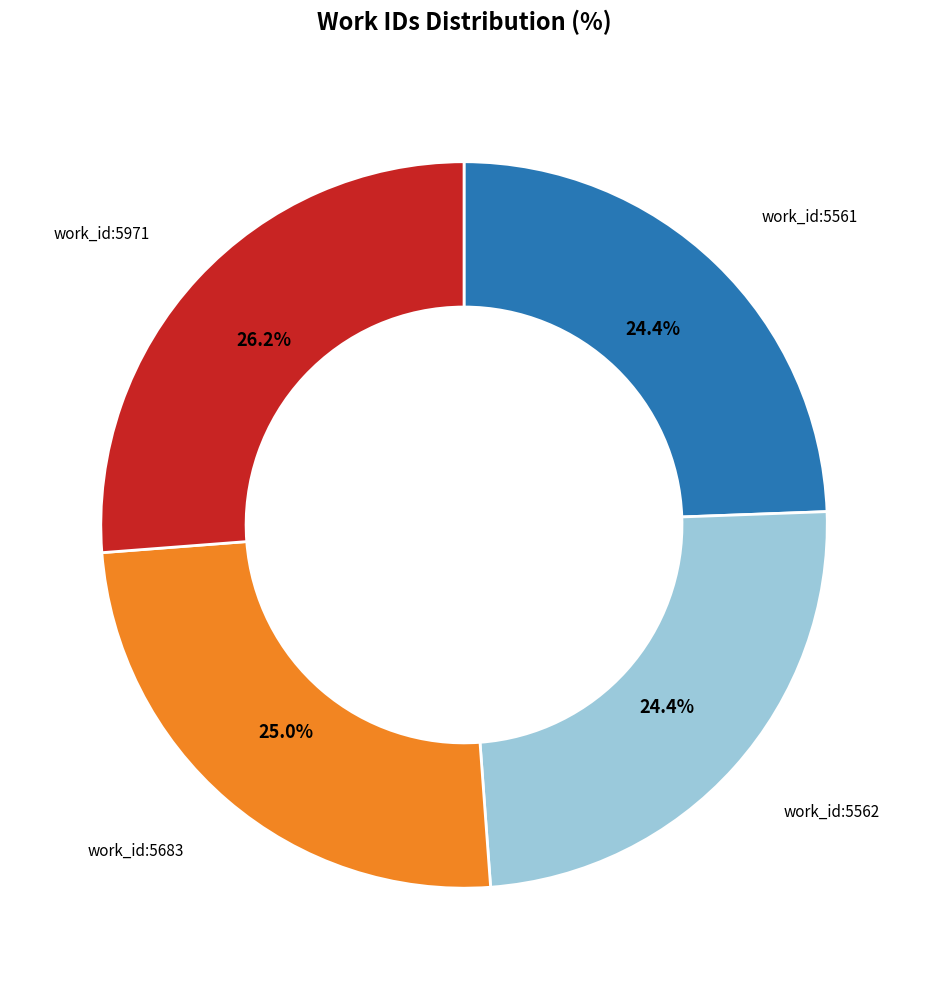

Is there any slice that represents more than half of the pie?

No